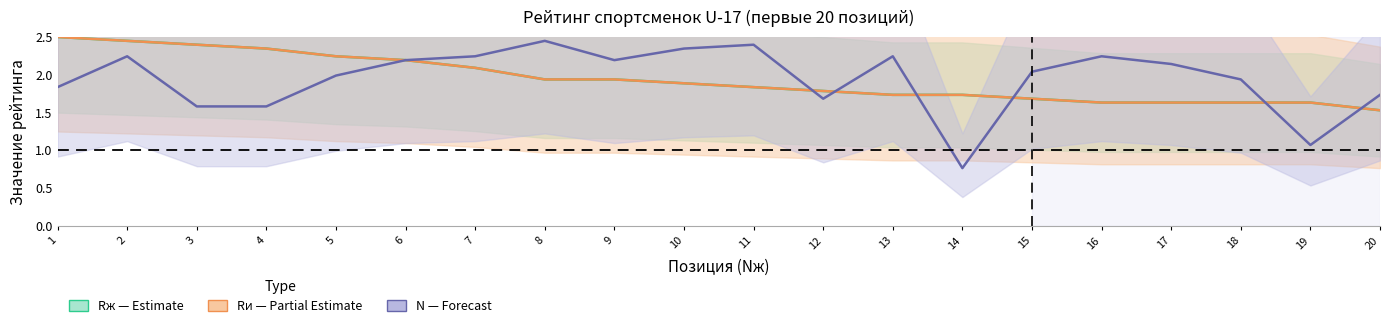

Which series has the largest total across all categories?

N